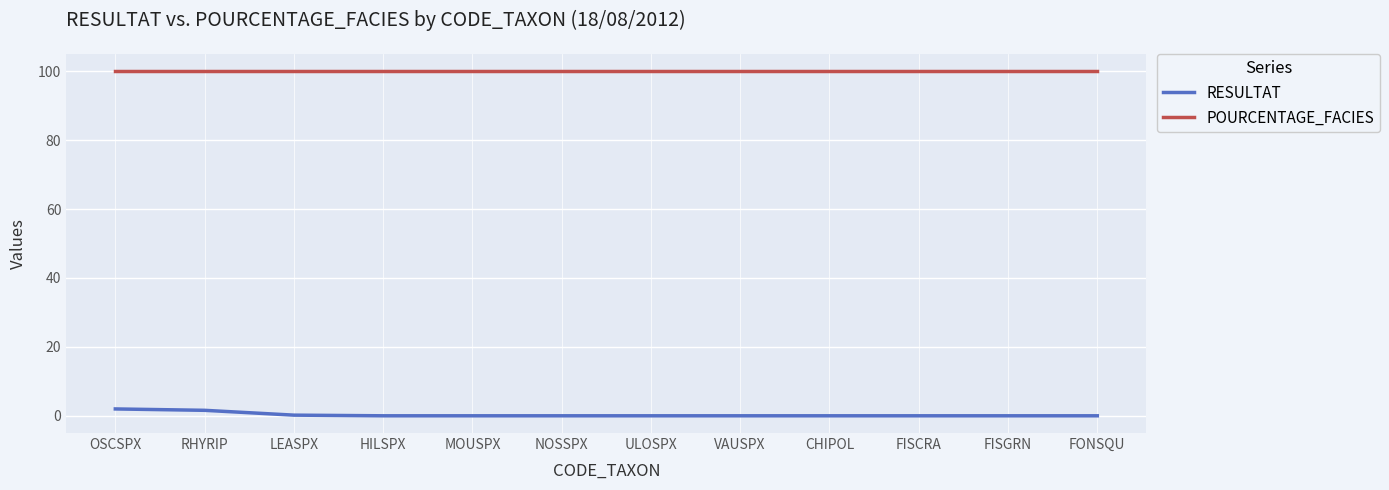

What is the greatest value displayed?

100.0